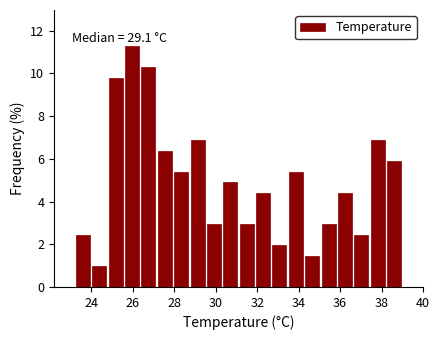

Around what value on the x-axis is the tallest bar? Give the approximate position of its centre, as read against the axis.

26.0